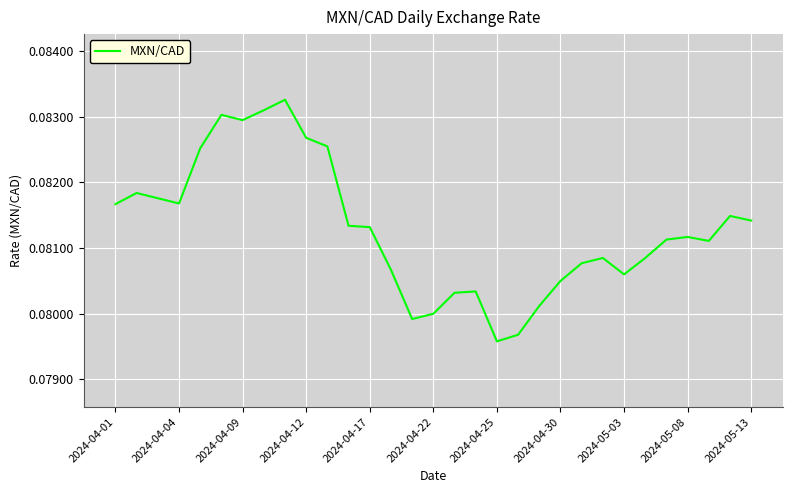

How many points are higher than both their immediate neighbors (excluding endpoints)?

7